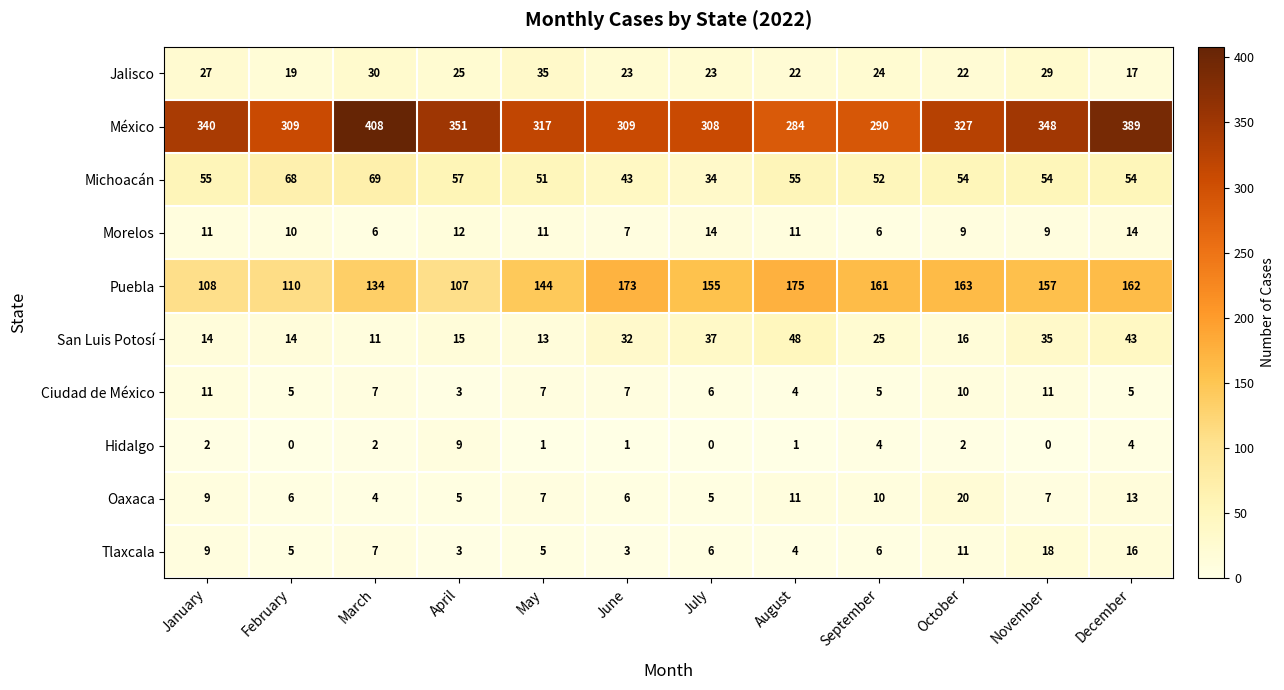

What is the approximate value of Tlaxcala at December, to the nearest 5?

15